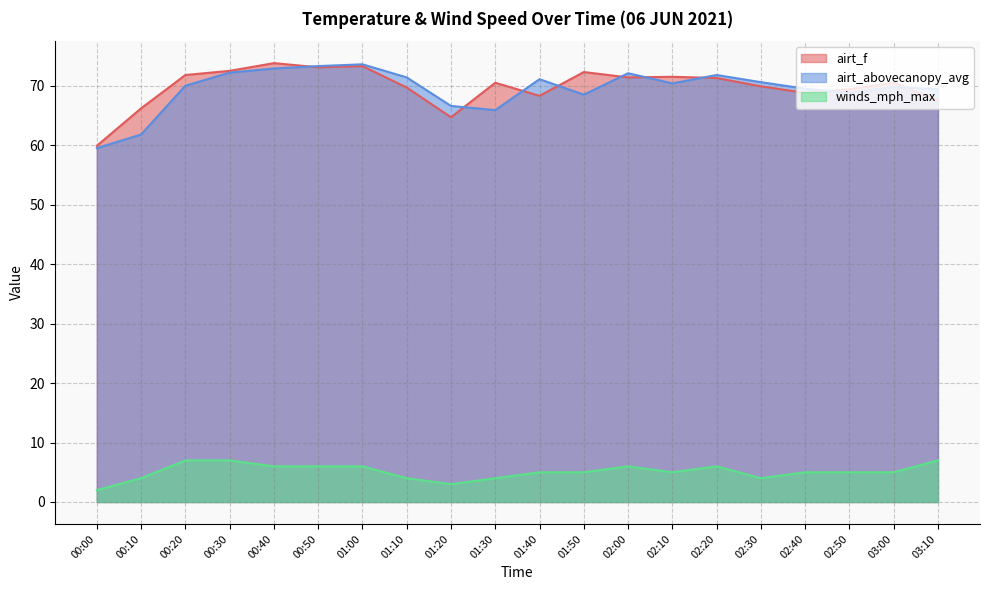

In airt_f, how many points are lower than both neighbors (excluding endpoints)?

5